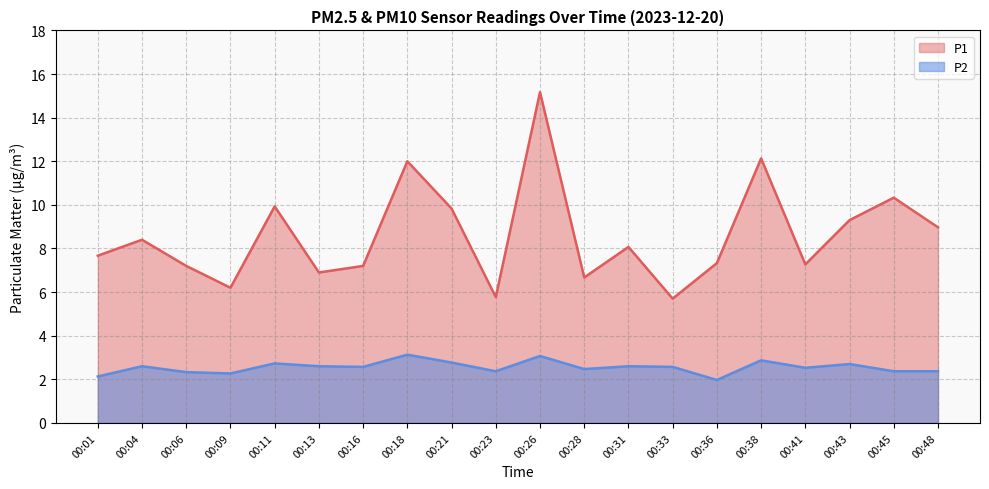

What is the value of the P1 point at the 3rd from the left?

7.2